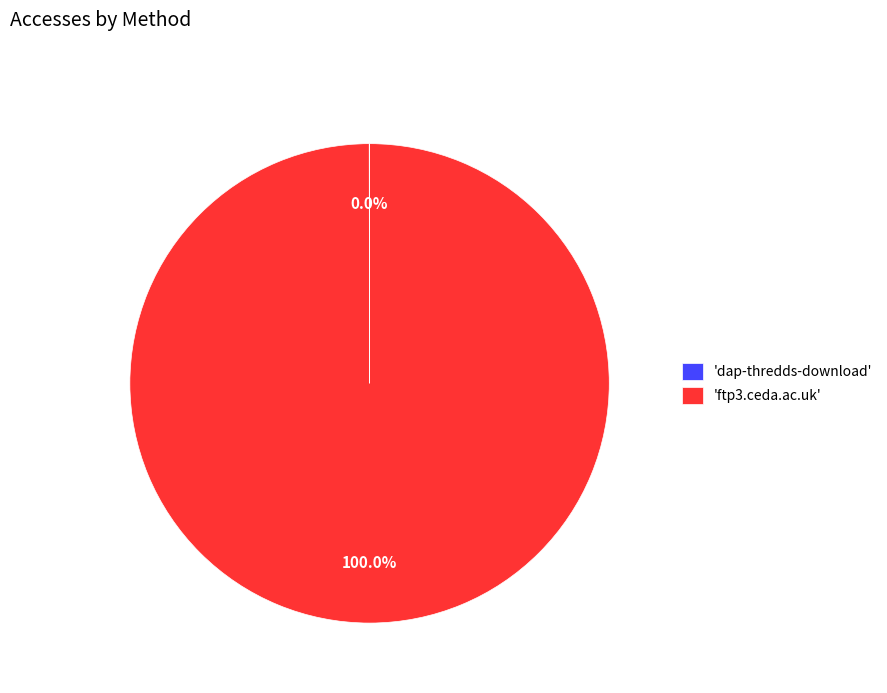

Which slice represents more than half of the pie?

'ftp3.ceda.ac.uk'